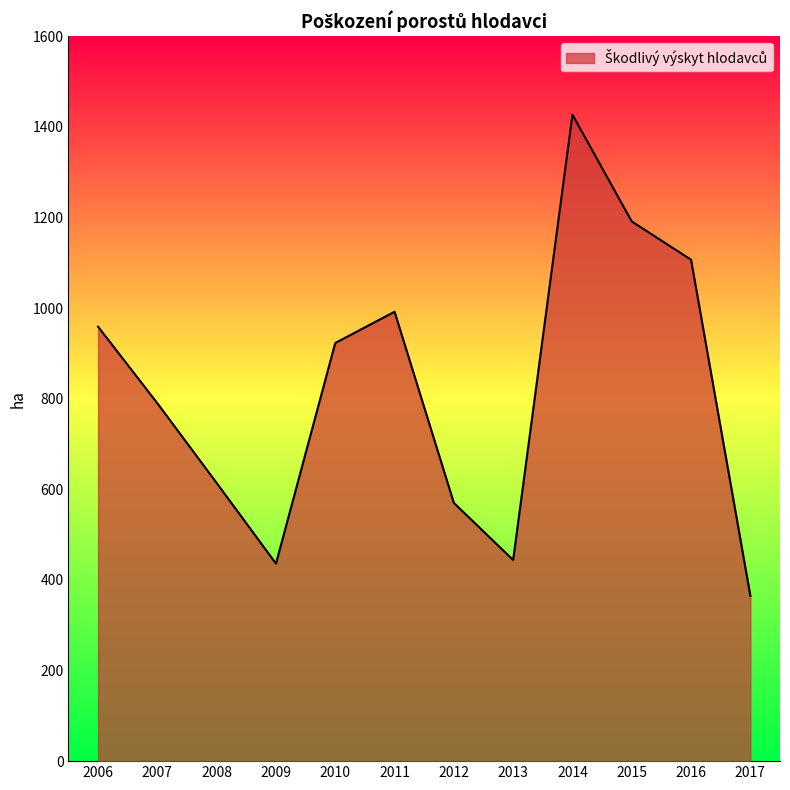

How many values are below 923?

6